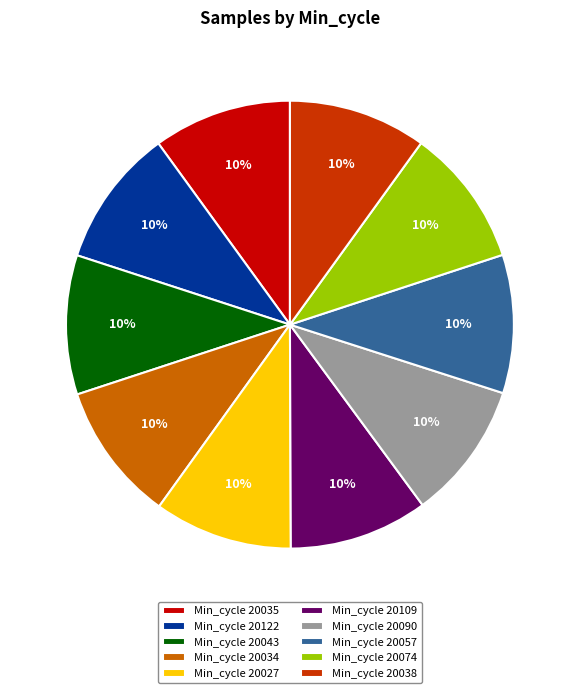

How many slices are in this pie chart?

10